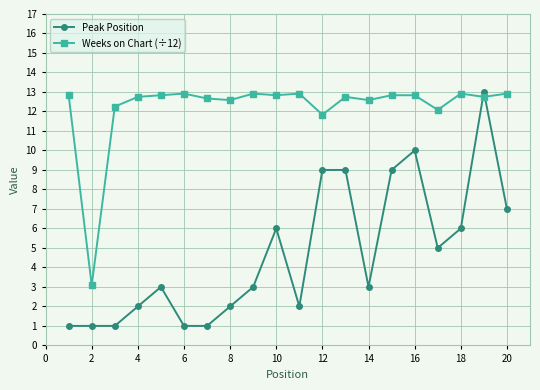

What is the average value of the Weeks on Chart (÷12) series?

12.2